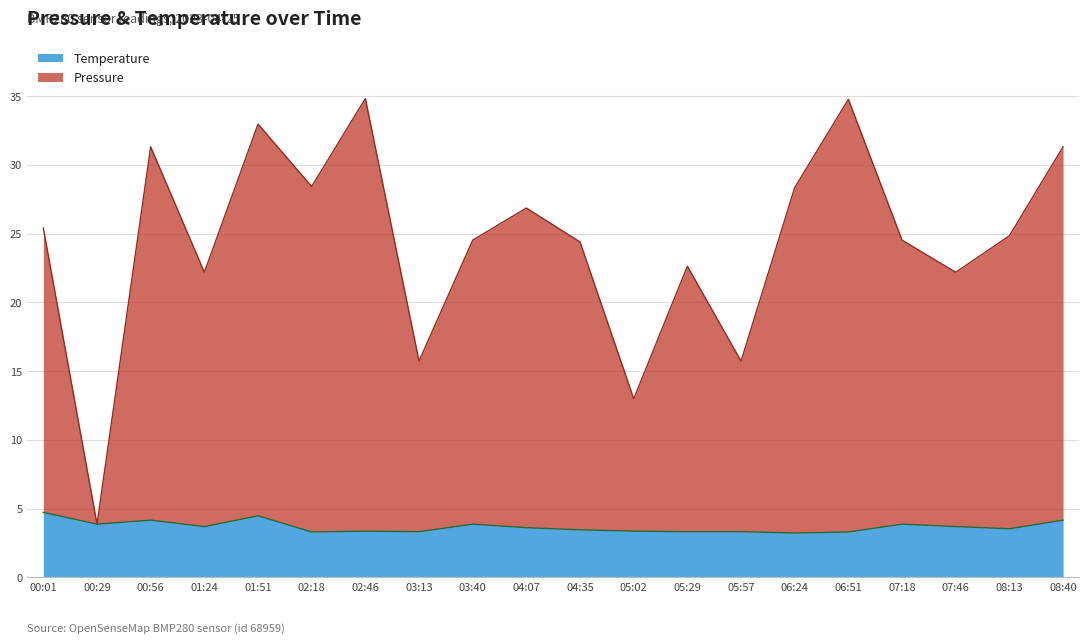

List the series in order of their overall mean, highest first.

Pressure, Temperature